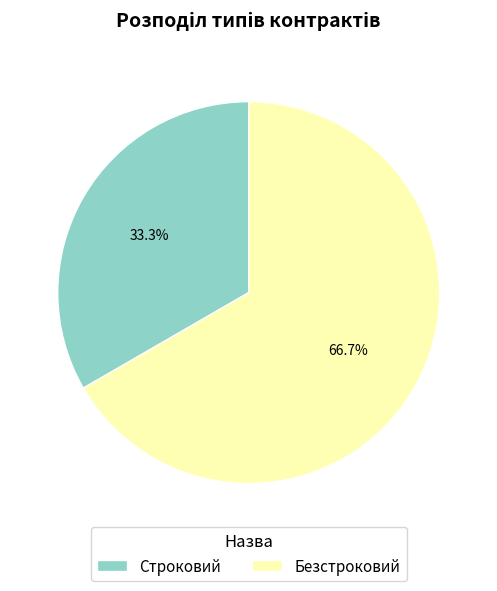

Count the number of slices in the pie.

2